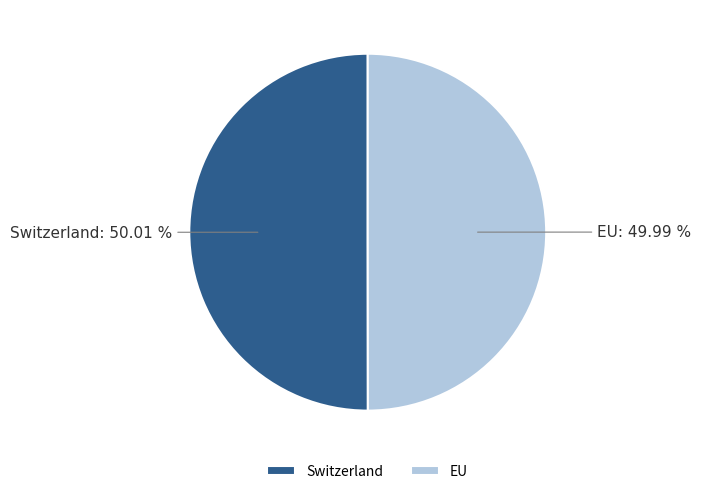

Is there any slice that represents more than half of the pie?

Yes